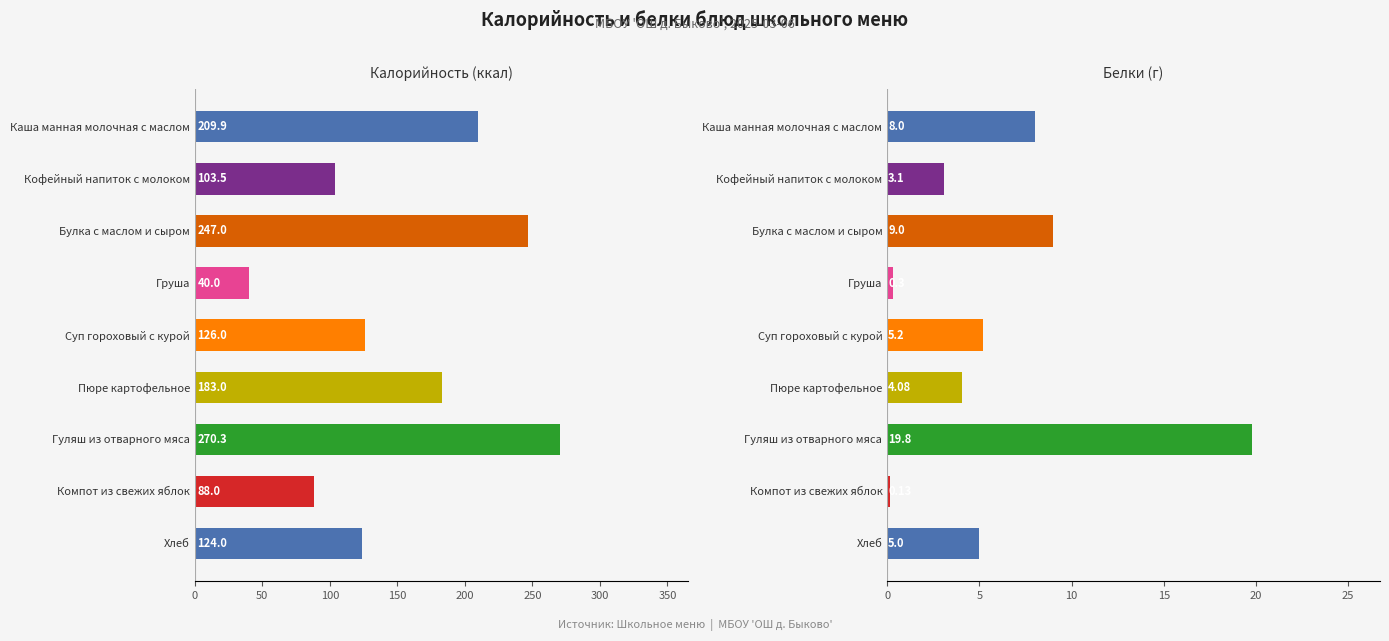

What is the difference between the maximum and minimum values in the Белки series?

19.7